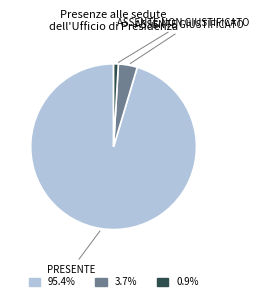

Is there a majority slice in this chart?

Yes